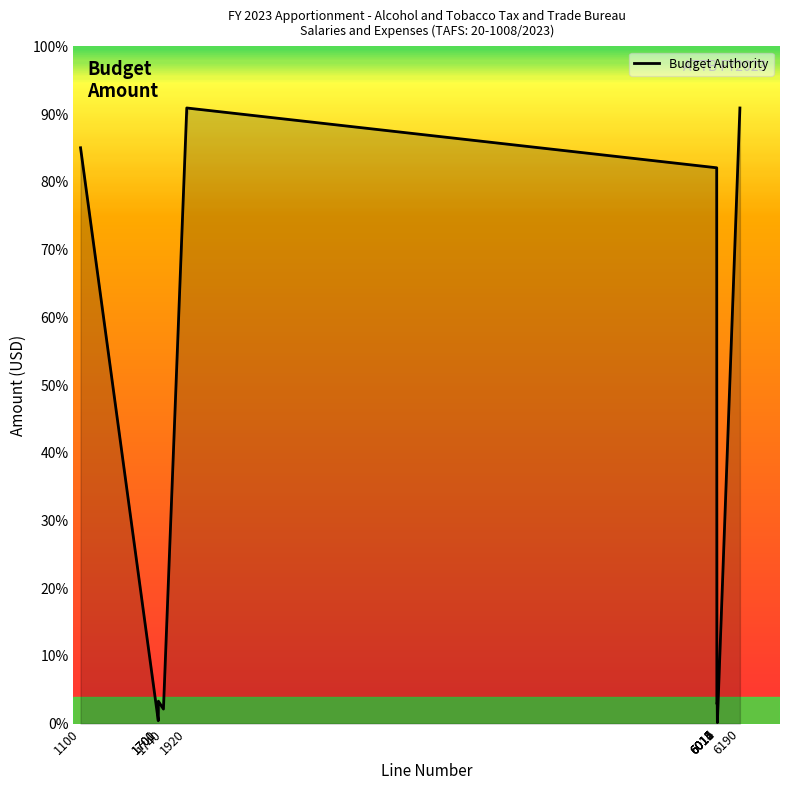

List the labels in order of value, largest first.

1920, 6190, 1100, 6011, 1701, 6014, 6012, 6015, 1740, 1700, 6016